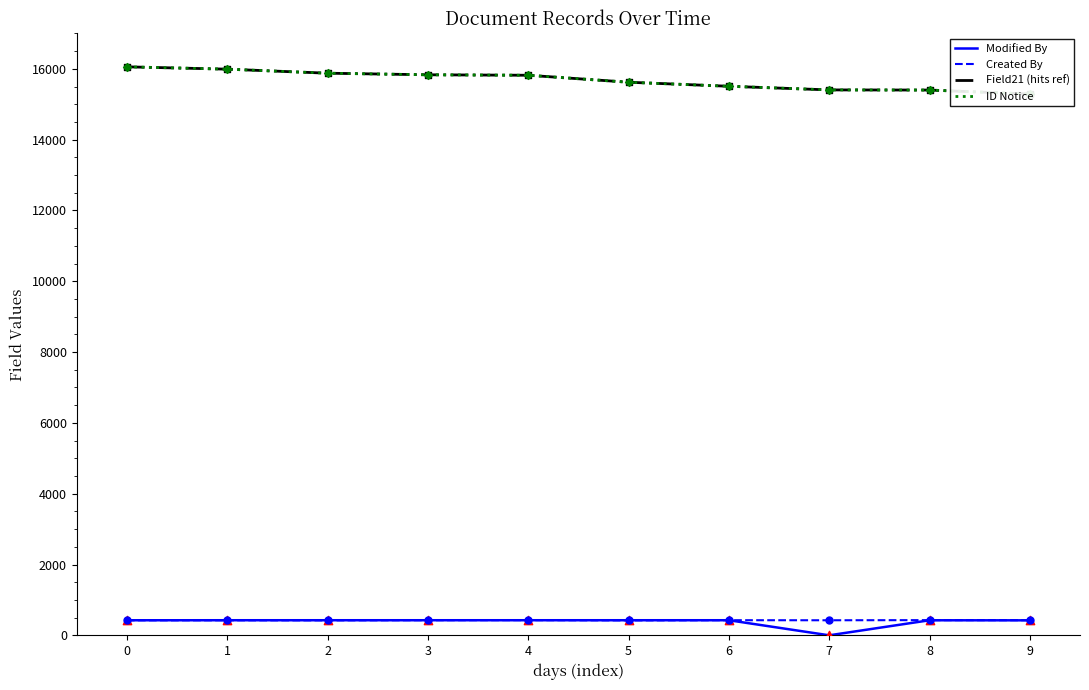

The value of Modified By at 9 is 423. True or false?

True